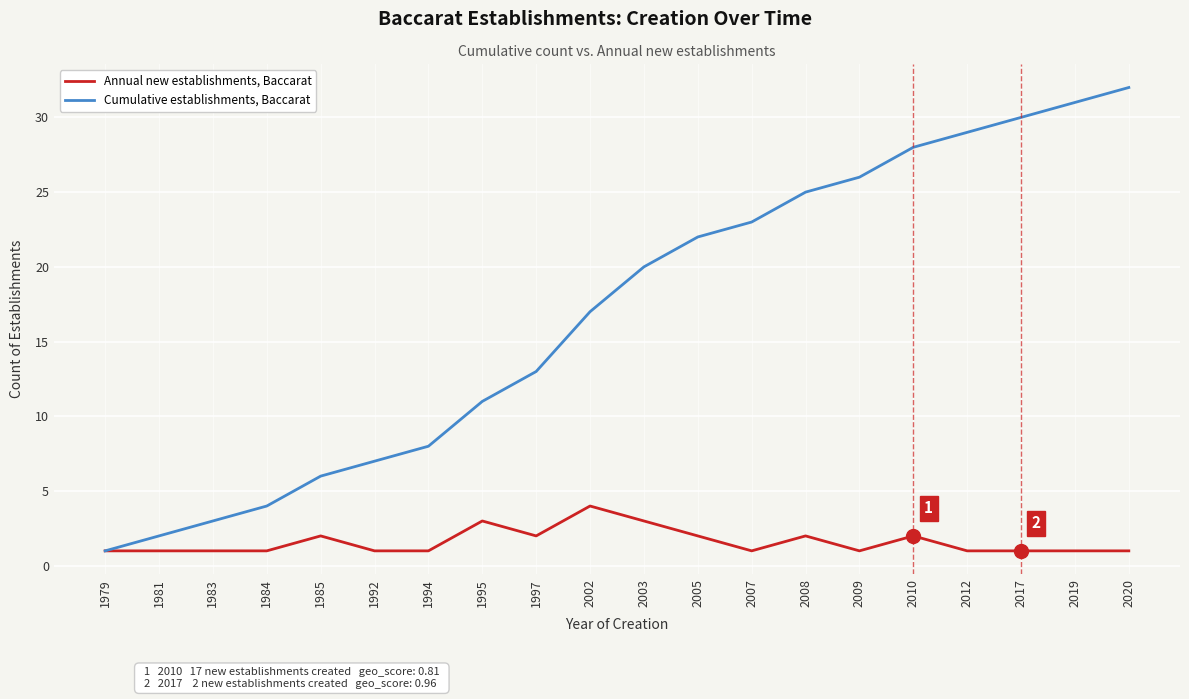

What is the sum of the Annual new establishments, Baccarat values at 1983 and 2003?

4